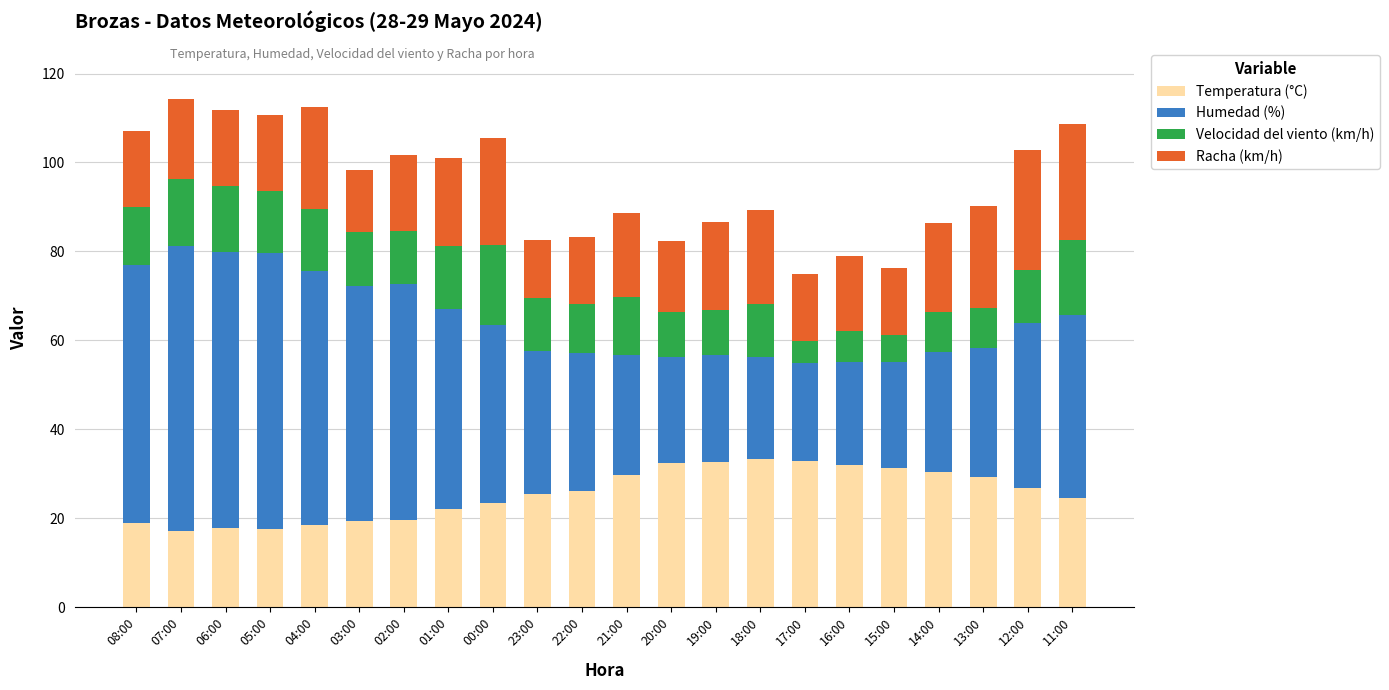

Is it true that Temperatura (°C) equals 17.8 at 06:00?

True